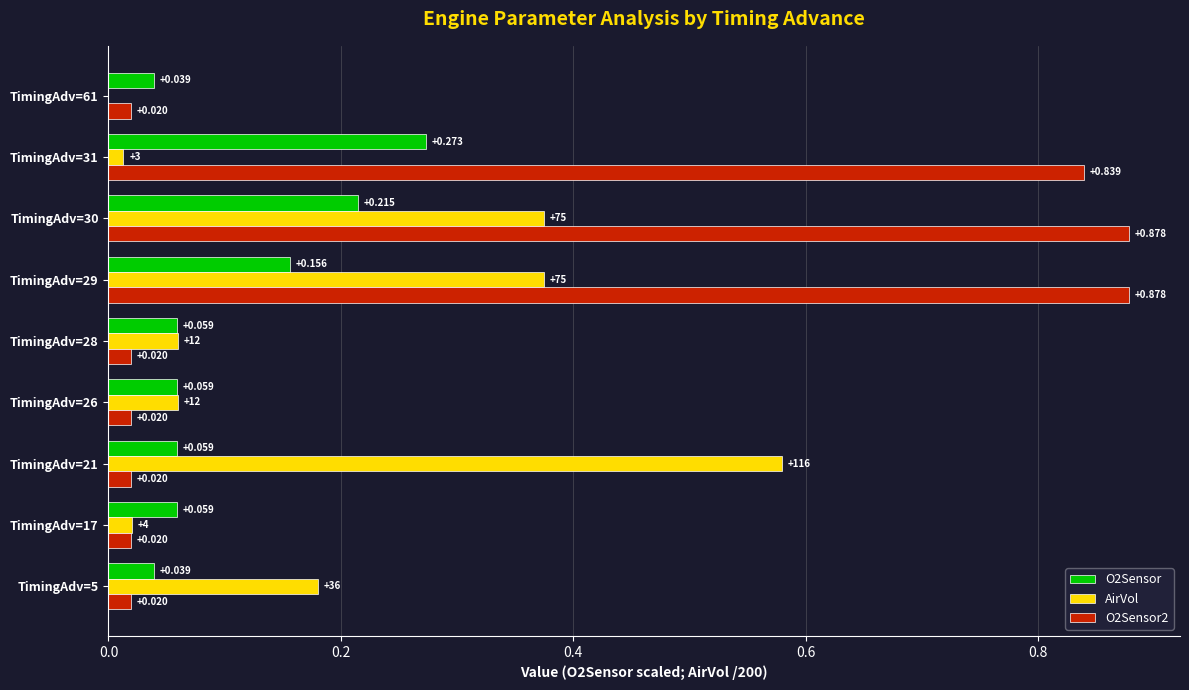

Which series changed the most between TimingAdv=26 and TimingAdv=61?

AirVol